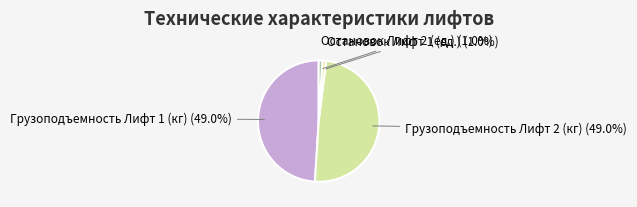

What percentage is the Грузоподъемность Лифт 1 (кг) slice, to the nearest percent?

49%